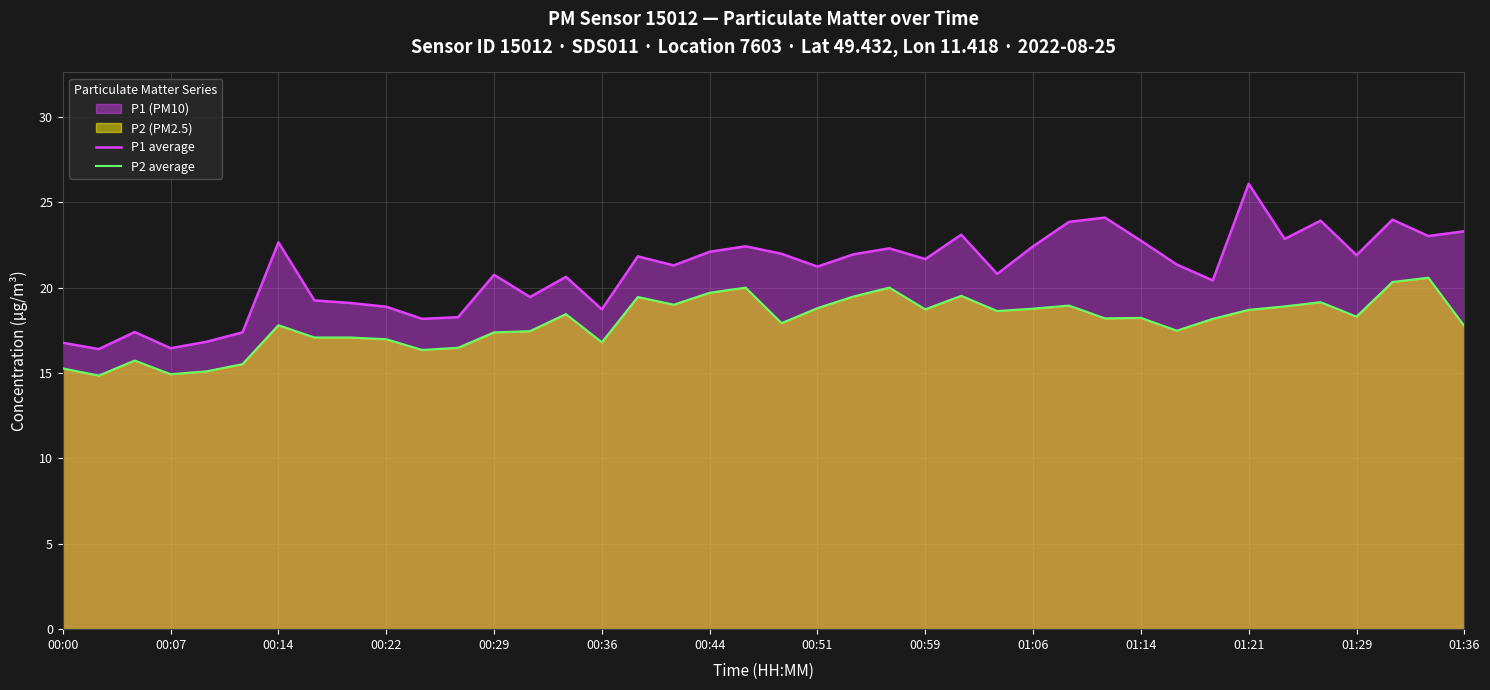

The value of P2 average at 20 is 17.9. True or false?

True